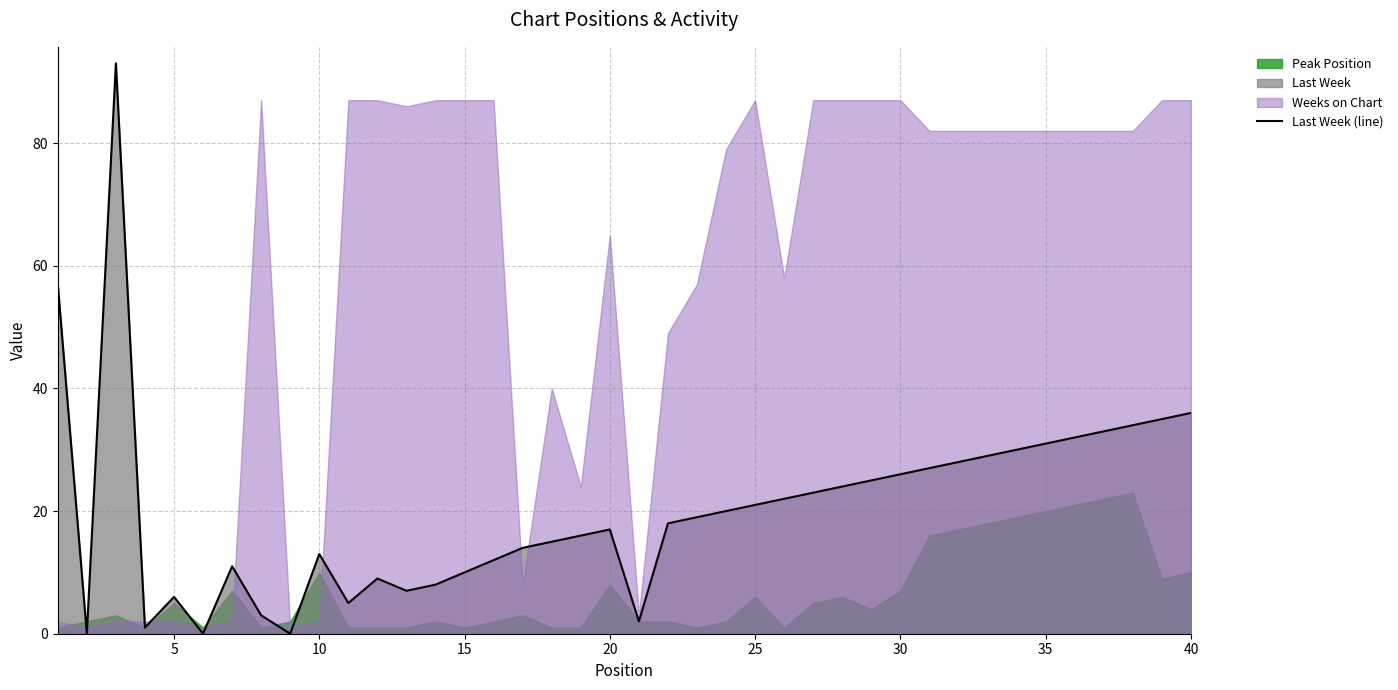

Is it true that Last Week (line) equals 31 at 35?

True